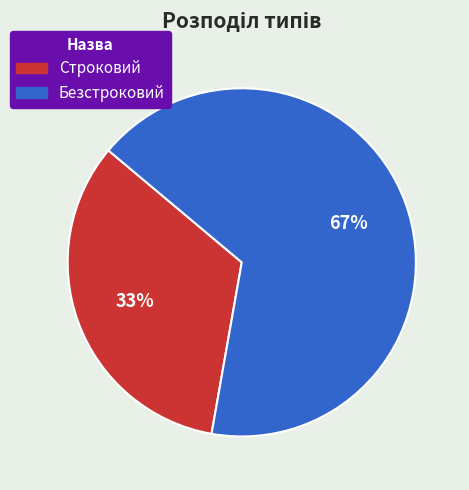

To the nearest percent, what portion does Строковий represent?

33%